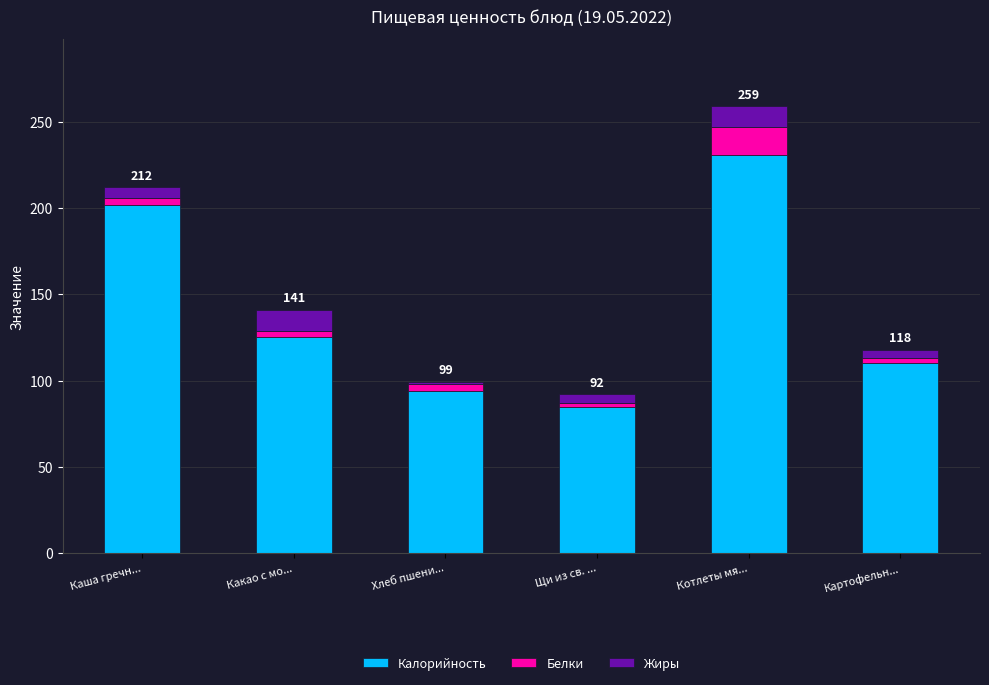

Reading right to left, transcribe the values for Калорийность.

Картофельн...=110.0	Котлеты мя...=231.0	Щи из св. ...=85.0	Хлеб пшени...=94.0	Какао с мо...=125.0	Каша гречн...=202.0